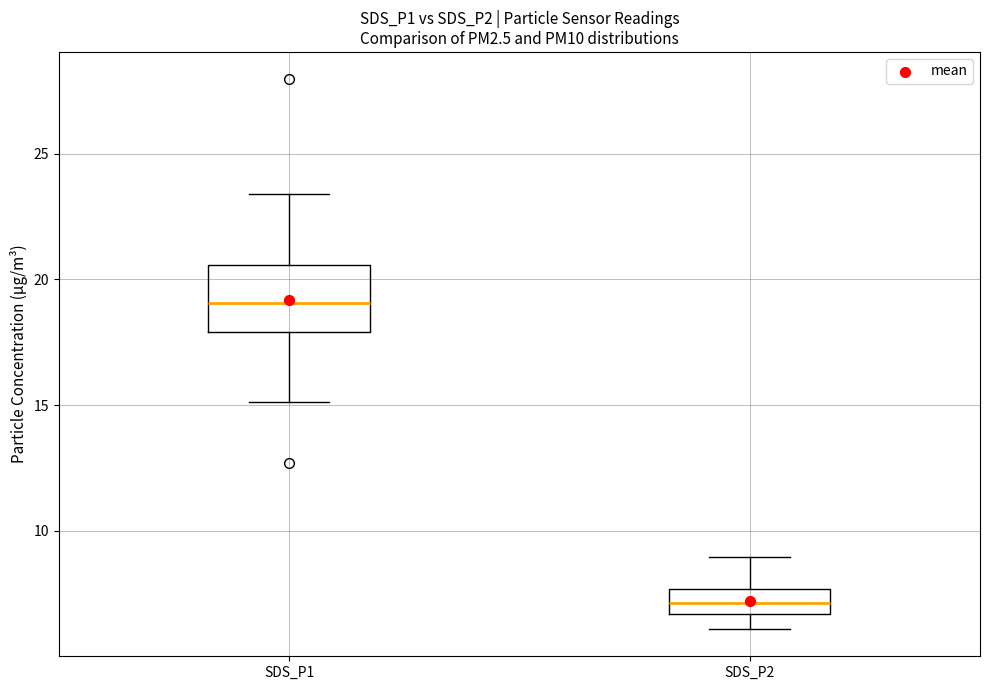

Reading left to right, read every box against the y-axis: the position of its median line, the range the box covers, and the ends of its whiskers. The values are not printed on the chart, so give them approximately, as read against the axis.

SDS_P1: median 19.0, box 18.0 to 20.5, whiskers 15.0 to 23.5
SDS_P2: median 7.0, box 6.5 to 7.5, whiskers 6.0 to 9.0